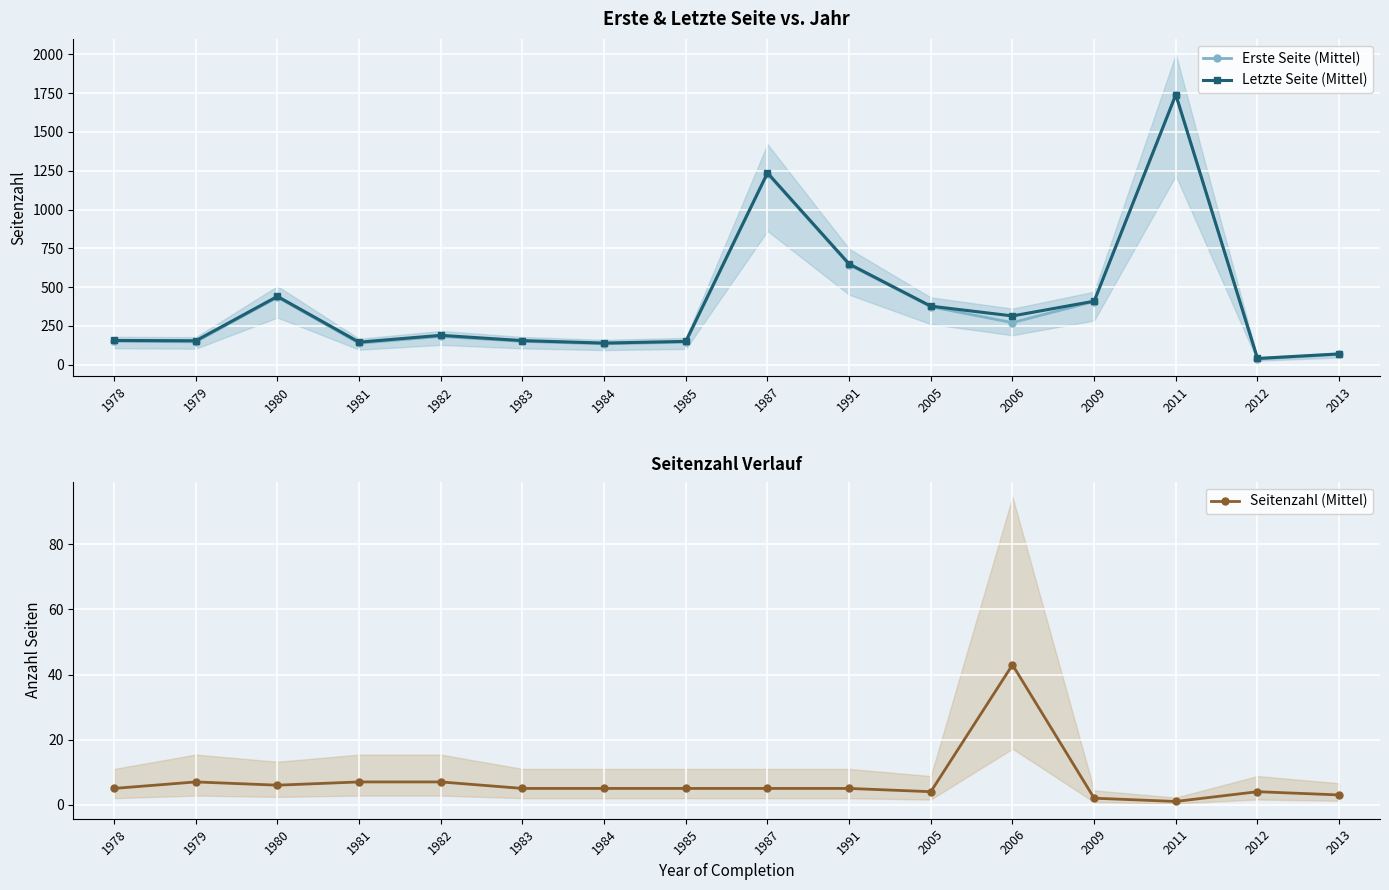

What is the approximate value of Seitenzahl (Mittel) at 1982, to the nearest 10?

10